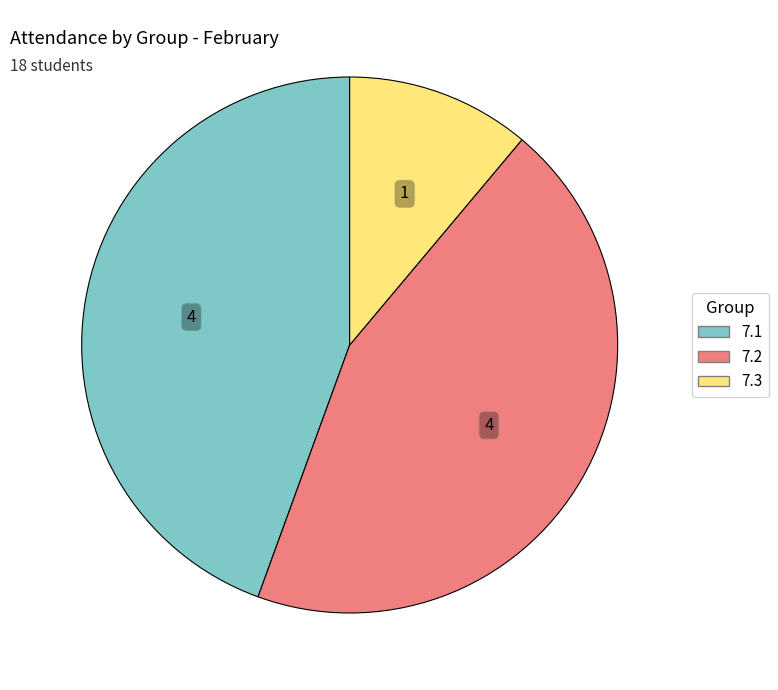

Does 7.2 represent more than half of the total?

No